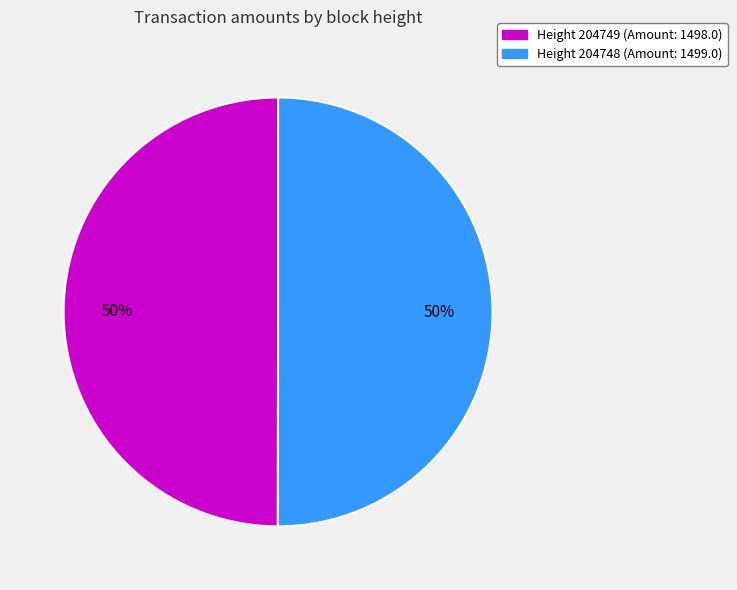

To the nearest percent, what is the average slice percentage?

50%